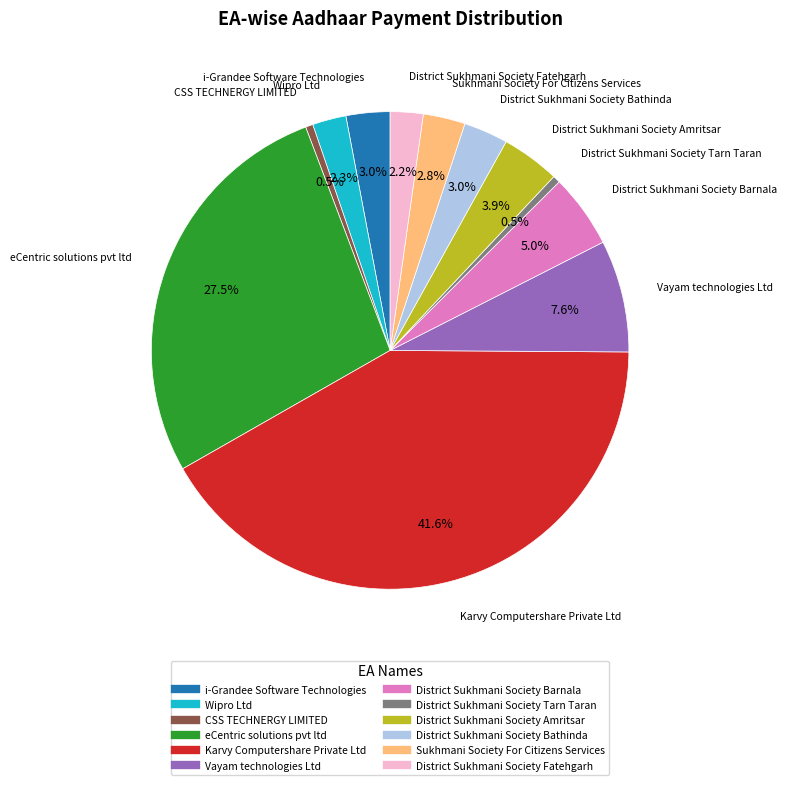

Which has a higher value, Karvy Computershare Private Ltd or District Sukhmani Society Barnala?

Karvy Computershare Private Ltd